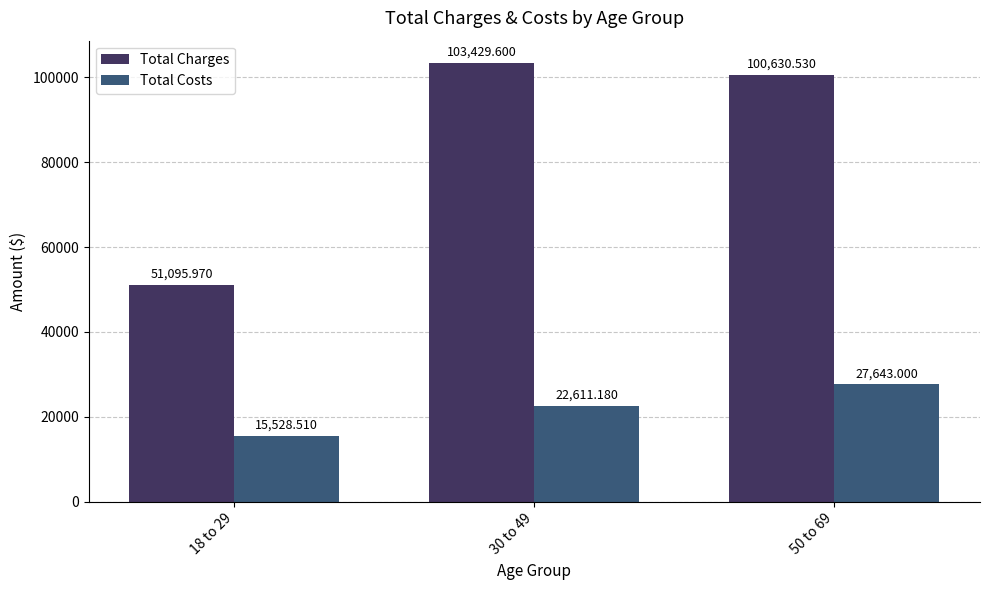

Is it true that Total Charges equals 49836.4 at 30 to 49?

False